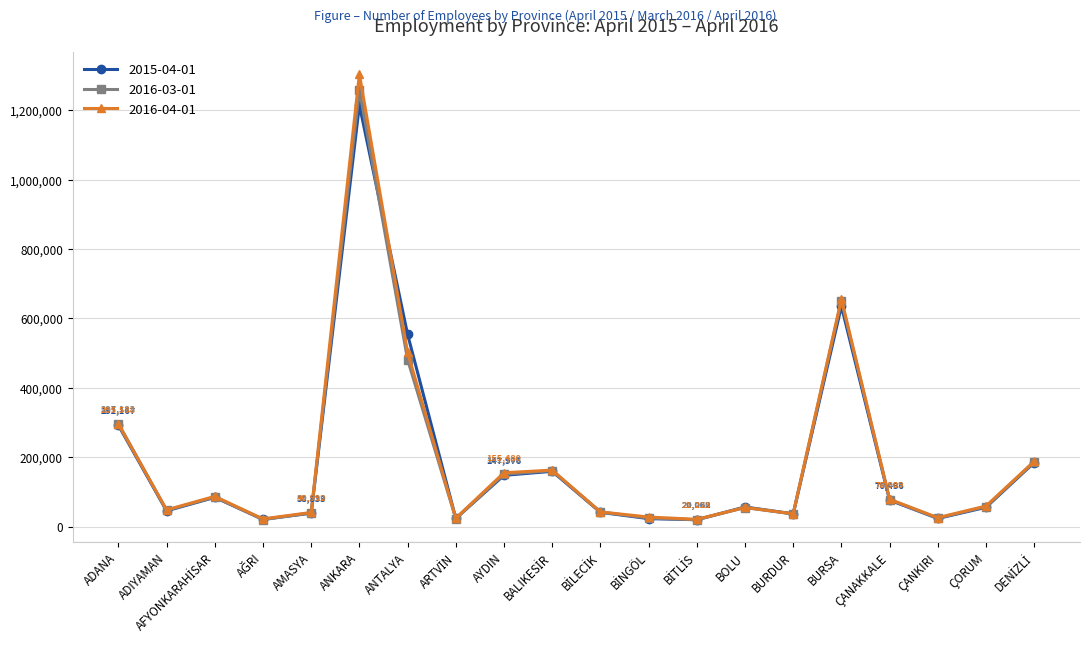

What is the sum of all 2016-04-01 values?

3836893